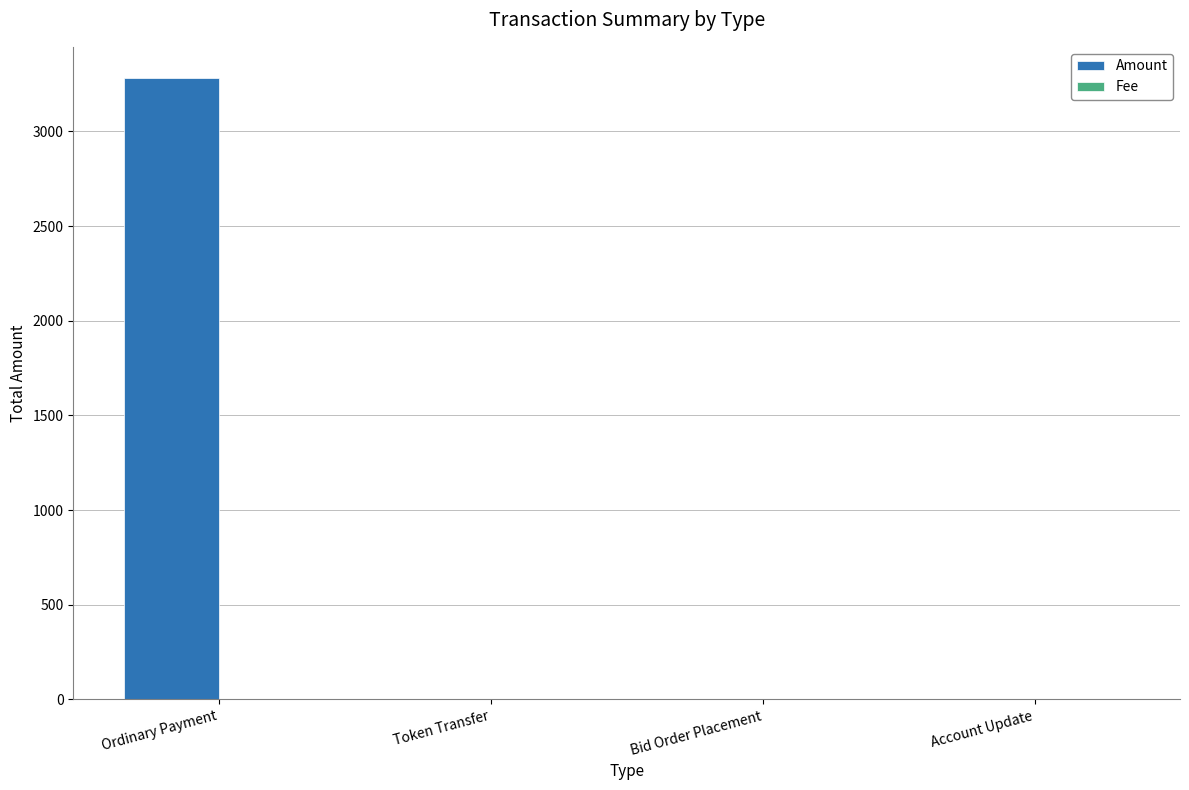

At which category is the sum across all series the highest?

Ordinary Payment